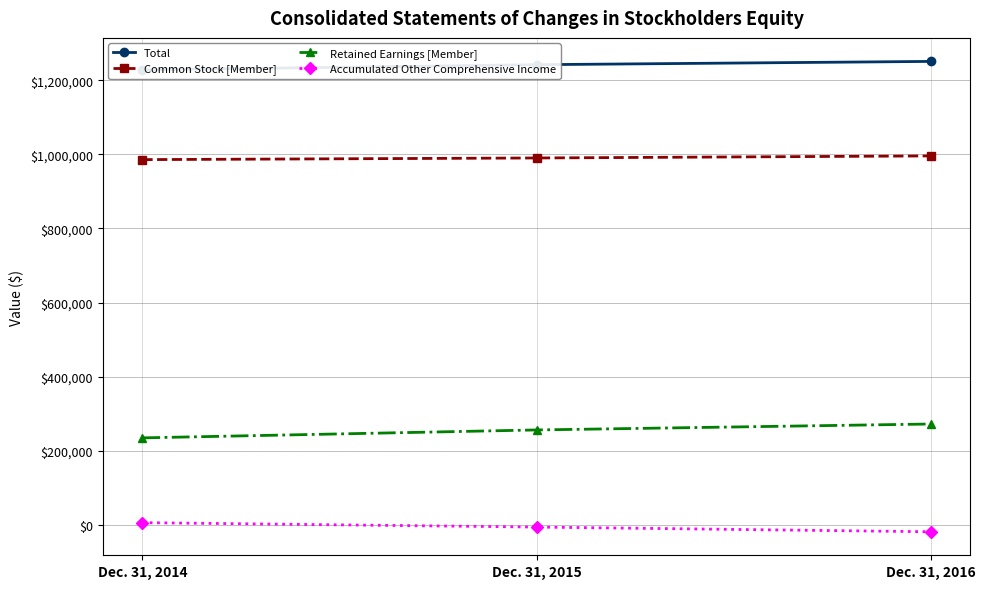

Which label corresponds to the smallest value in the chart?

Dec. 31, 2016